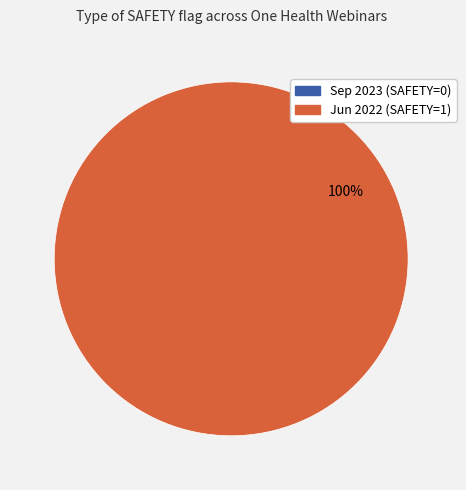

Count the number of slices in the pie.

2